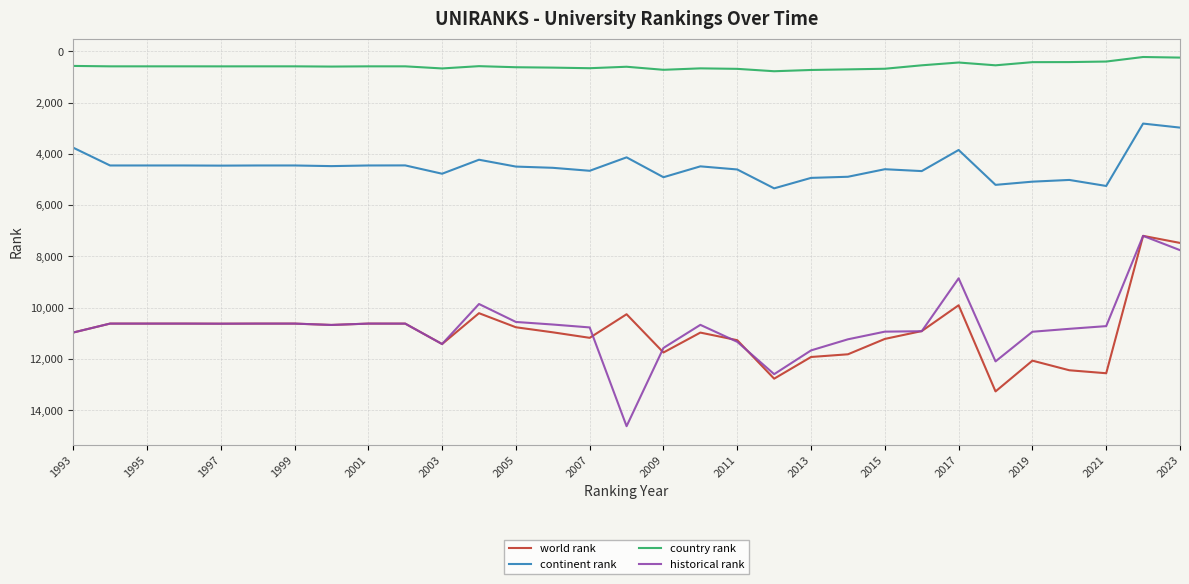

What are all the series names shown in the legend?

world rank, continent rank, country rank, historical rank